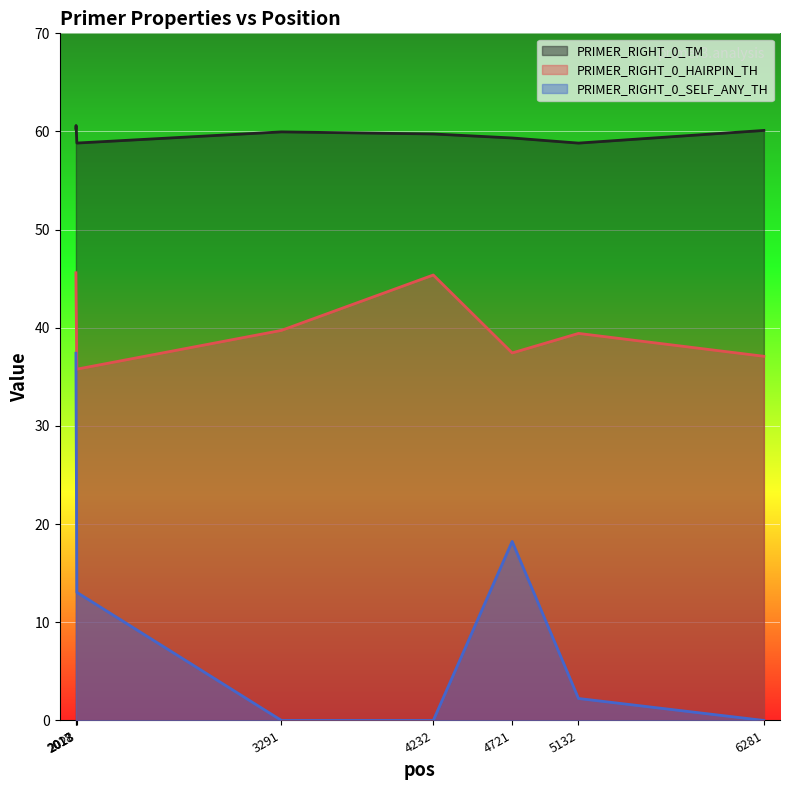

What is the average value of the PRIMER_RIGHT_0_HAIRPIN_TH series?

40.4